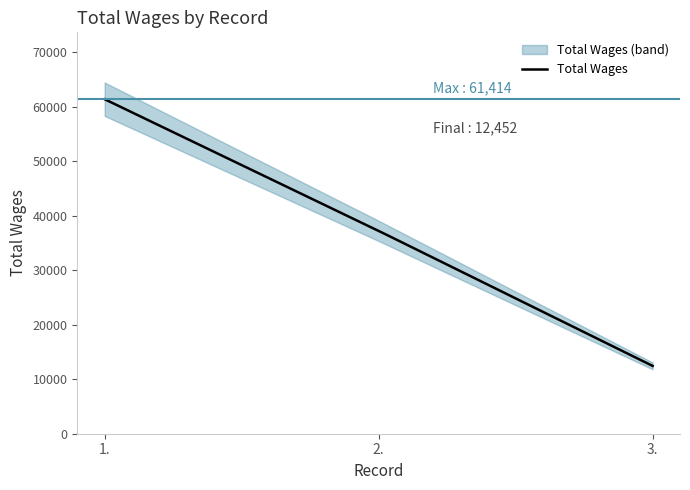

Read the value at 3., to the nearest 100.

12500